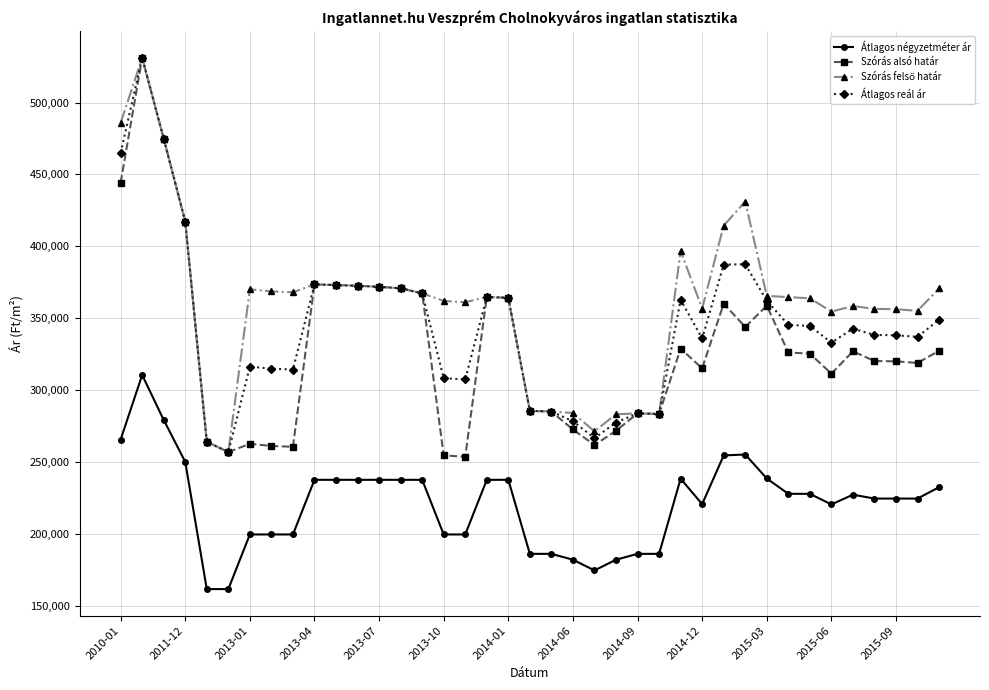

True or false: Átlagos négyzetméter ár and Szórás alsó határ cross at least once.

False